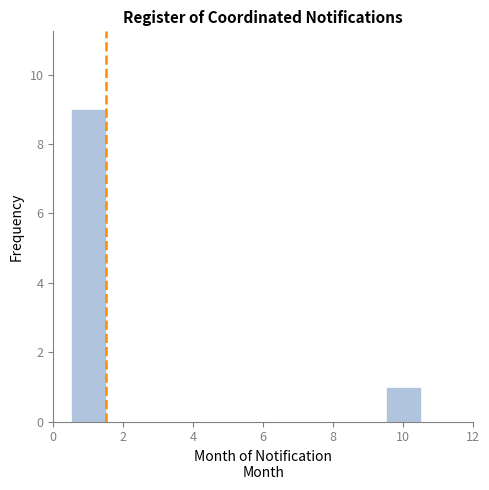

Reading left to right, list every bar in this chart as the range it spans on the x-axis followed by its height. Neither the bar edges nor the heights are printed on the chart, so give them approximately, as read against the axes.

0.5 to 1.5: 9
1.5 to 2.5: 0
2.5 to 3.5: 0
3.5 to 4.5: 0
4.5 to 5.5: 0
5.5 to 6.5: 0
6.5 to 7.5: 0
7.5 to 8.5: 0
8.5 to 9.5: 0
9.5 to 10.5: 1
10.5 to 11.5: 0